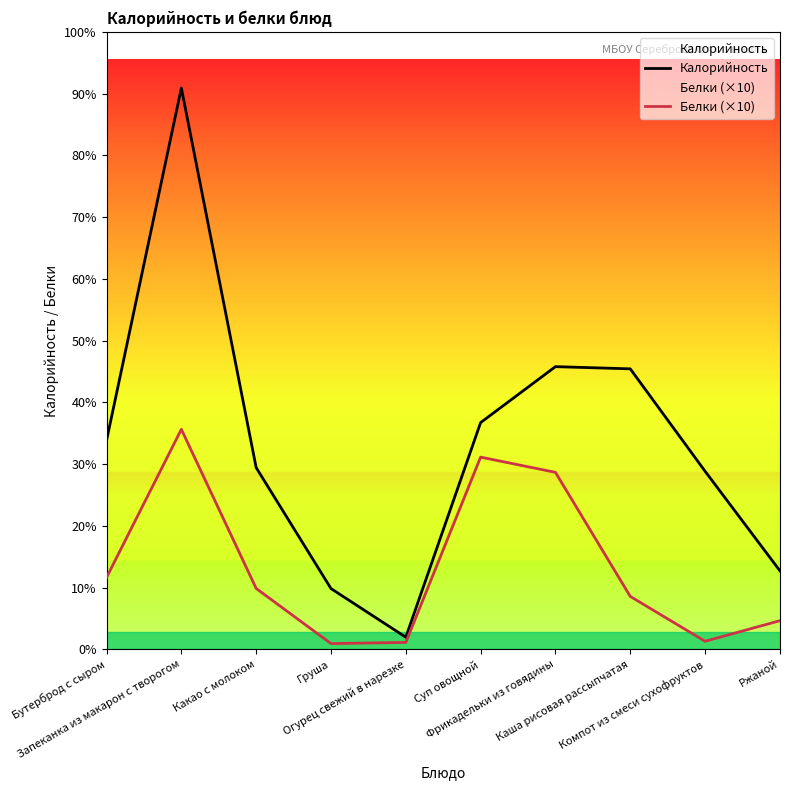

Reading left to right, transcribe all the data shown in this chart.

Калорийность: 144.3	387.8	125.6	42.0	8.4	156.7	195.3	193.8	123.1	54.3
Белки (×10): 49.6	152.0	42.1	4.0	4.8	132.8	122.3	36.6	5.6	19.8